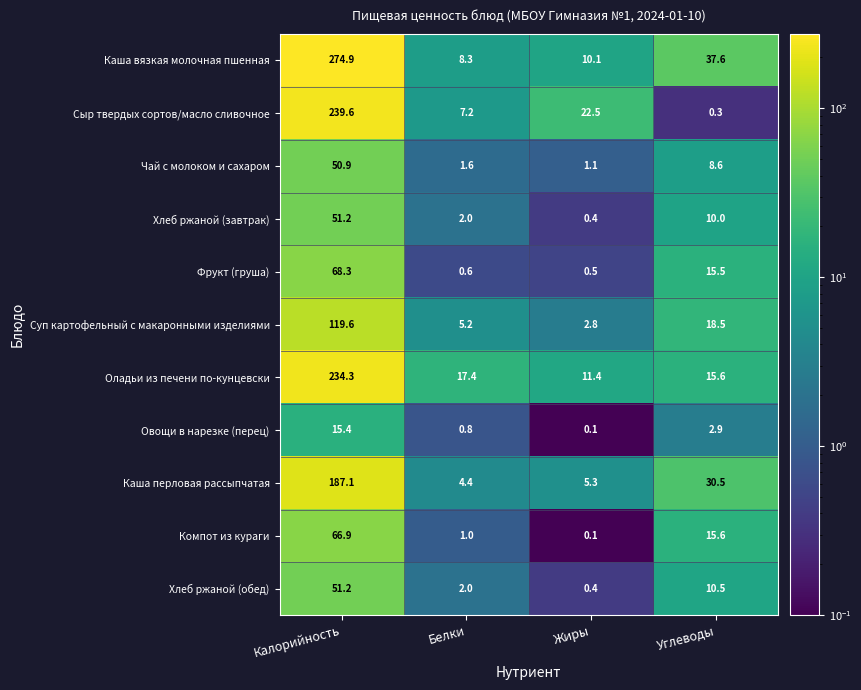

The value of Хлеб ржаной (обед) at Углеводы is 5.9. True or false?

False